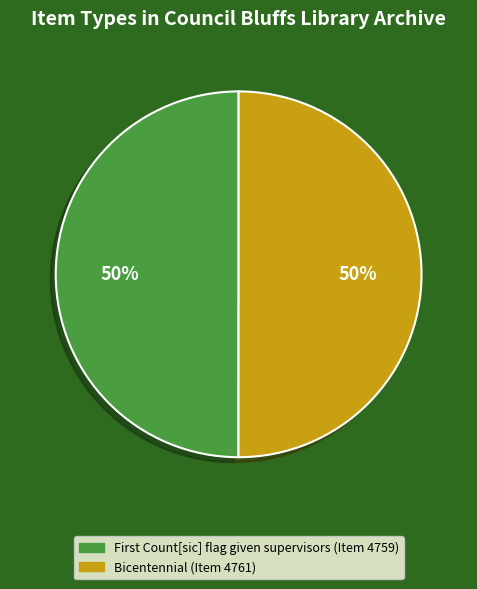

The Bicentennial (Item 4761) slice represents 43% of the pie. True or false?

False